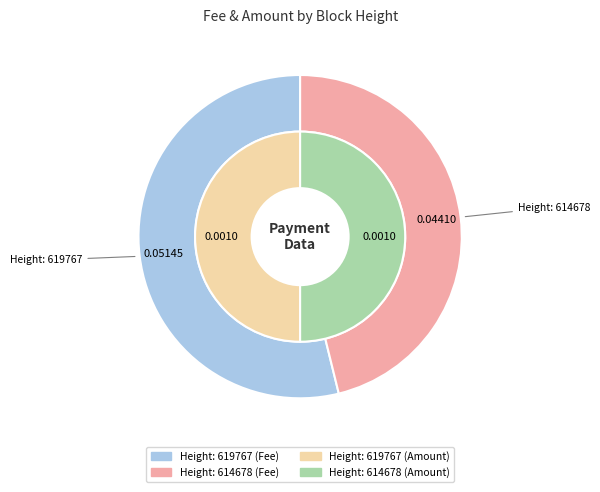

The 619767 slice represents 54% of the pie. True or false?

True